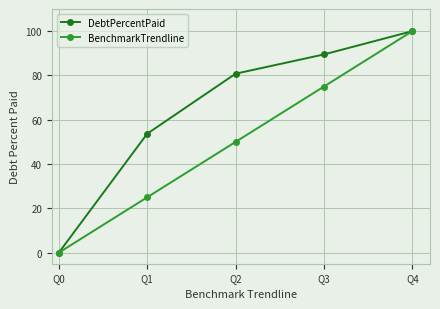

Reading left to right, list all the values displayed in this chart.

DebtPercentPaid: 0.0	53.7	80.8	89.5	100.0
BenchmarkTrendline: 0.0	25.0	50.0	75.0	100.0